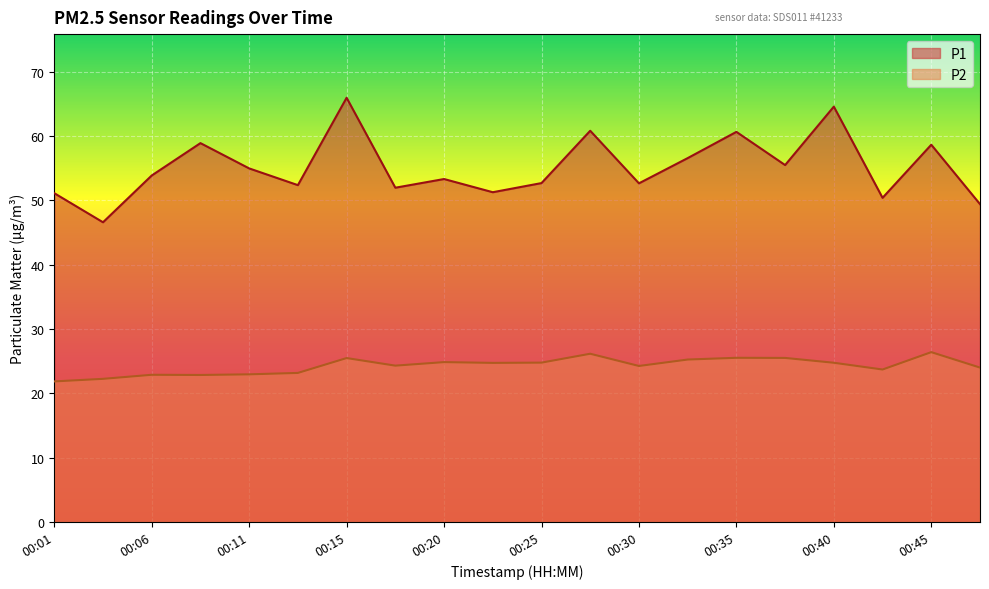

True or false: P1 and P2 intersect in this chart.

False